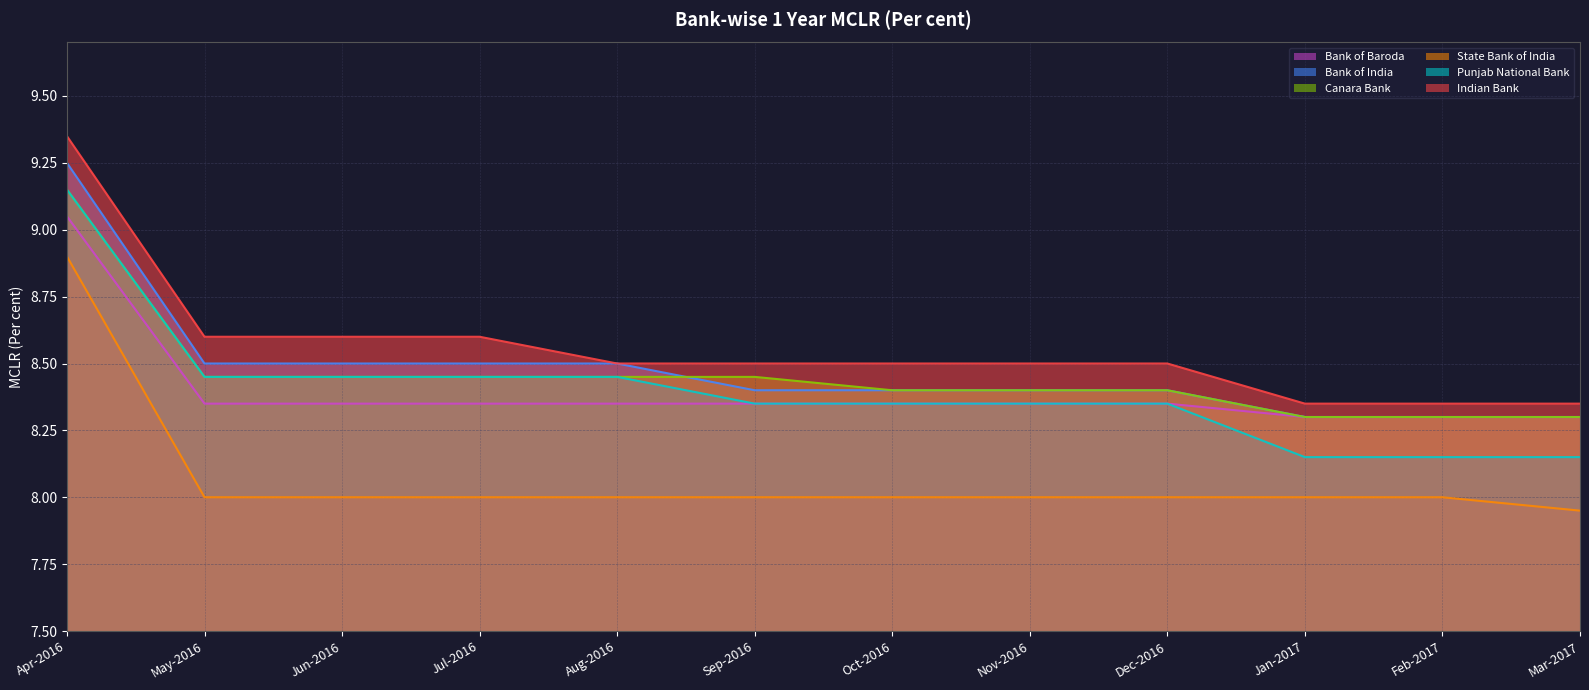

Reading right to left, list all the values displayed in this chart.

Bank of Baroda: Mar-2017=8.3	Feb-2017=8.3	Jan-2017=8.3	Dec-2016=8.3	Nov-2016=8.3	Oct-2016=8.3	Sep-2016=8.3	Aug-2016=8.3	Jul-2016=8.3	Jun-2016=8.3	May-2016=8.3	Apr-2016=9.1
Bank of India: Mar-2017=8.3	Feb-2017=8.3	Jan-2017=8.3	Dec-2016=8.4	Nov-2016=8.4	Oct-2016=8.4	Sep-2016=8.4	Aug-2016=8.5	Jul-2016=8.5	Jun-2016=8.5	May-2016=8.5	Apr-2016=9.2
Canara Bank: Mar-2017=8.3	Feb-2017=8.3	Jan-2017=8.3	Dec-2016=8.4	Nov-2016=8.4	Oct-2016=8.4	Sep-2016=8.4	Aug-2016=8.4	Jul-2016=8.4	Jun-2016=8.4	May-2016=8.4	Apr-2016=9.2
State Bank of India: Mar-2017=8.0	Feb-2017=8.0	Jan-2017=8.0	Dec-2016=8.0	Nov-2016=8.0	Oct-2016=8.0	Sep-2016=8.0	Aug-2016=8.0	Jul-2016=8.0	Jun-2016=8.0	May-2016=8.0	Apr-2016=8.9
Punjab National Bank: Mar-2017=8.2	Feb-2017=8.2	Jan-2017=8.2	Dec-2016=8.3	Nov-2016=8.3	Oct-2016=8.3	Sep-2016=8.3	Aug-2016=8.4	Jul-2016=8.4	Jun-2016=8.4	May-2016=8.4	Apr-2016=9.2
Indian Bank: Mar-2017=8.3	Feb-2017=8.3	Jan-2017=8.3	Dec-2016=8.5	Nov-2016=8.5	Oct-2016=8.5	Sep-2016=8.5	Aug-2016=8.5	Jul-2016=8.6	Jun-2016=8.6	May-2016=8.6	Apr-2016=9.3